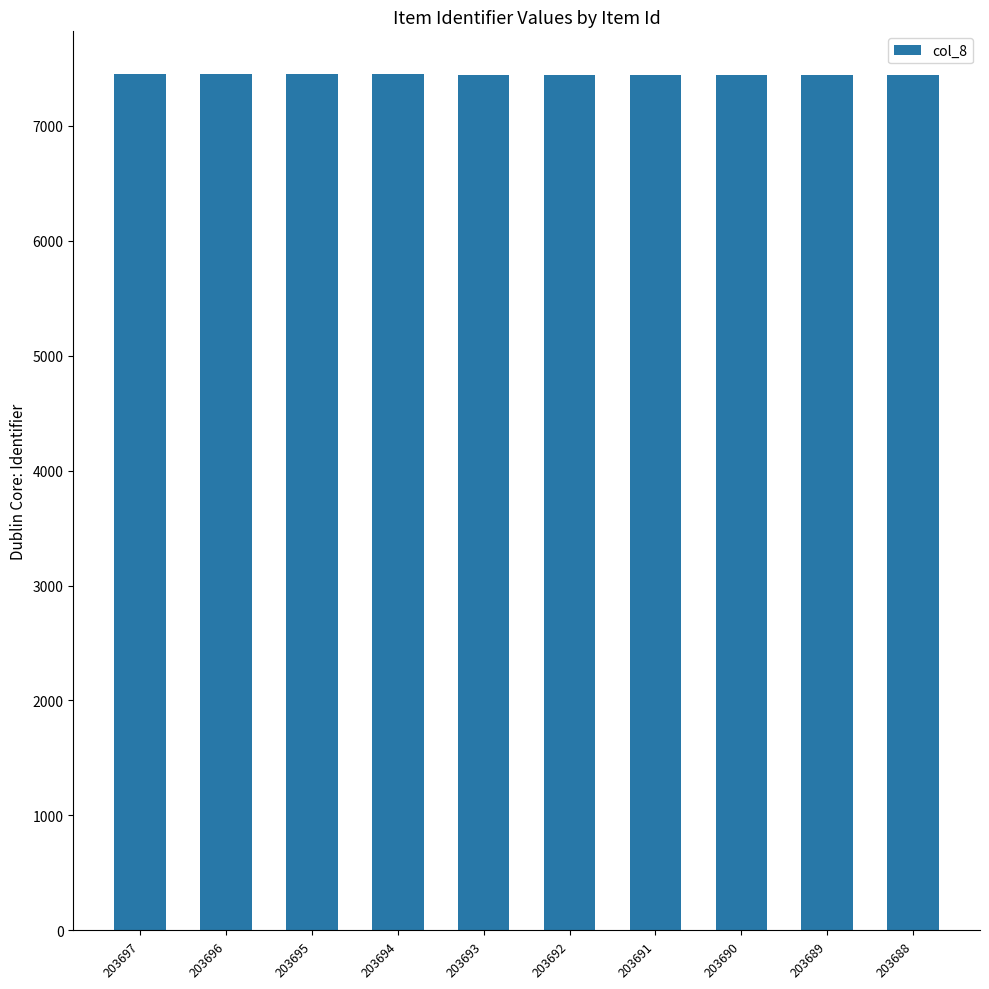

What is the maximum value shown in the chart?

7449